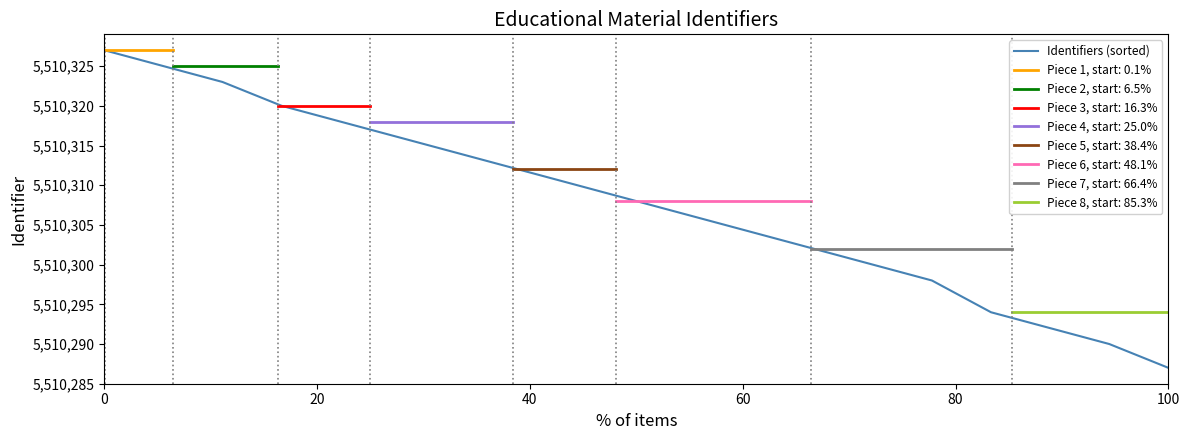

Is it true that the value at 0 is 9300465?

False